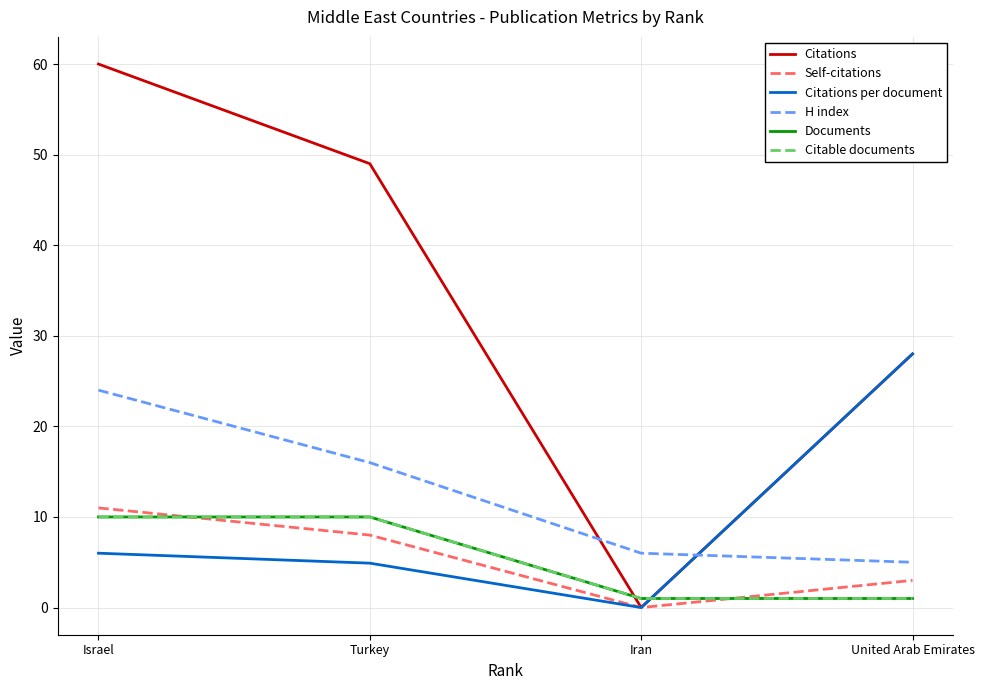

True or false: Citations per document and Documents cross at least once.

True